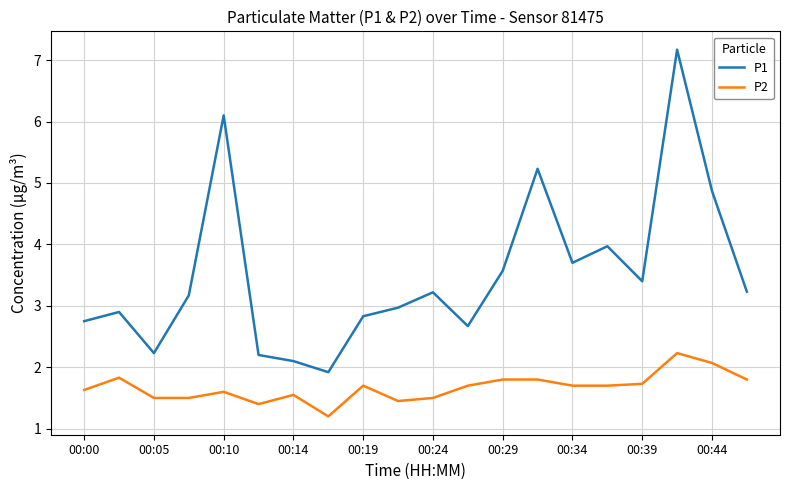

What is the minimum value for P2?

1.2